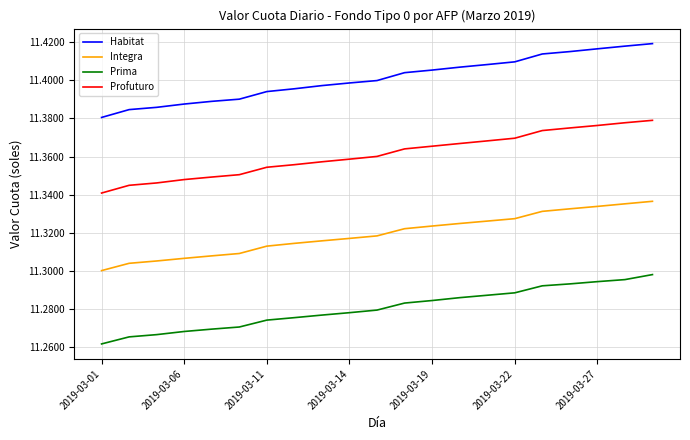

List the series in order of their overall mean, lowest first.

Prima, Integra, Profuturo, Habitat